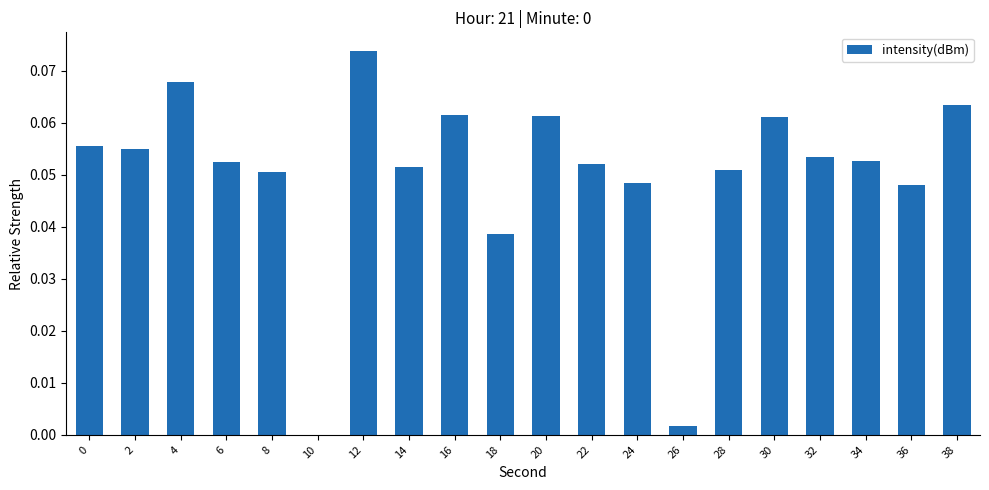

The value at 20 is 0.0. True or false?

False